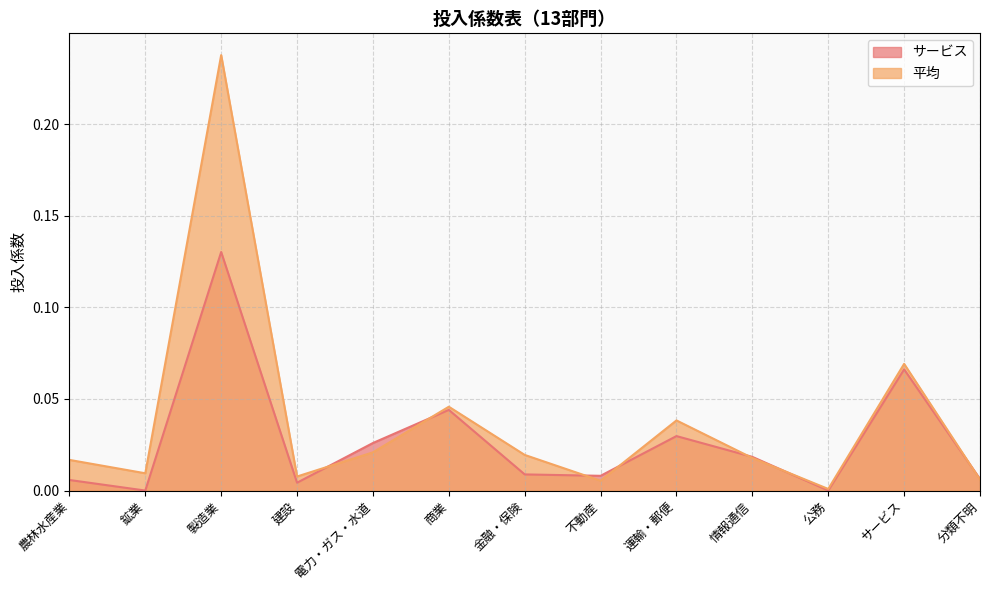

What are all the series names shown in the legend?

サービス, 平均